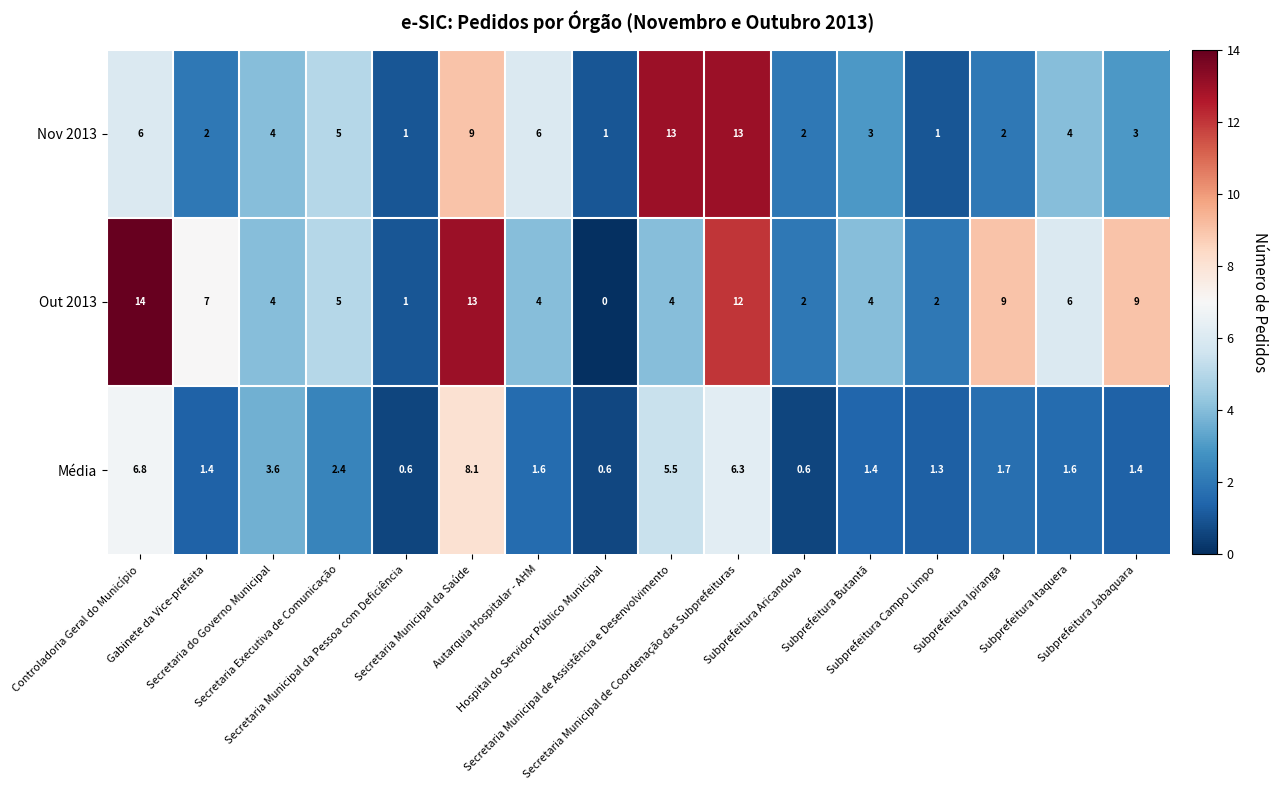

List the series in order of their peak value, lowest first.

Média, Nov 2013, Out 2013